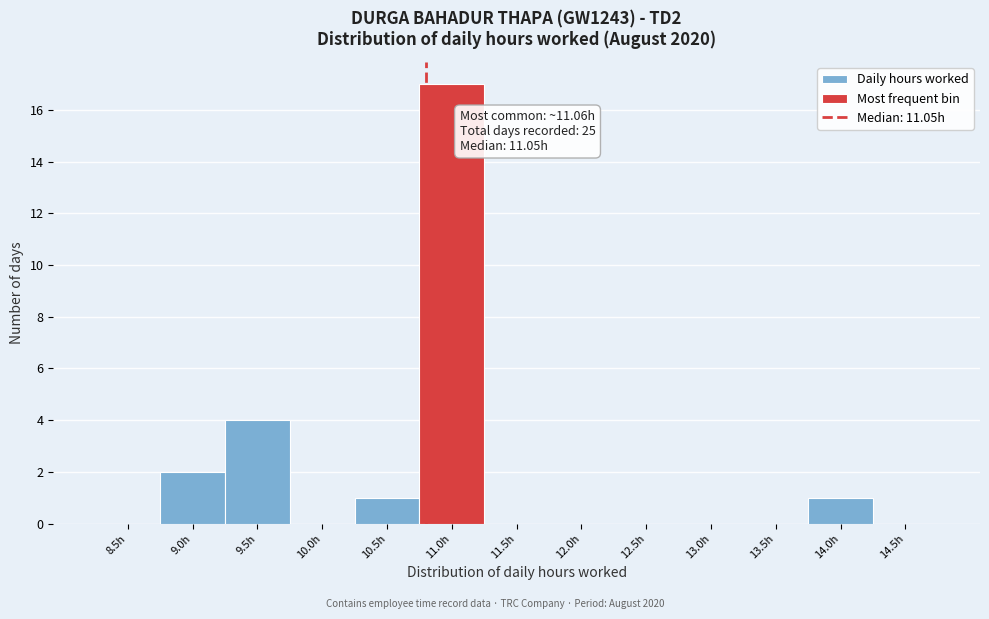

Reading left to right, extract all data points from this chart.

8.5h=0	9.0h=2	9.5h=4	10.0h=0	10.5h=1	11.0h=17	11.5h=0	12.0h=0	12.5h=0	13.0h=0	13.5h=0	14.0h=1	14.5h=0